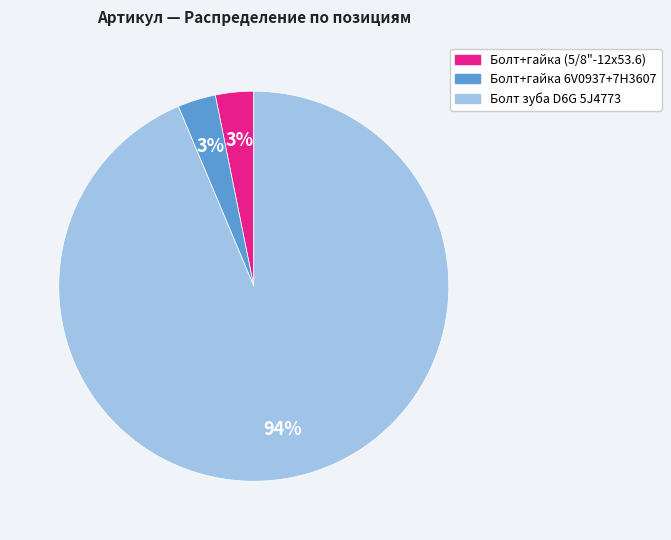

To the nearest percent, what is the difference between the largest and smallest slice percentages?

91%